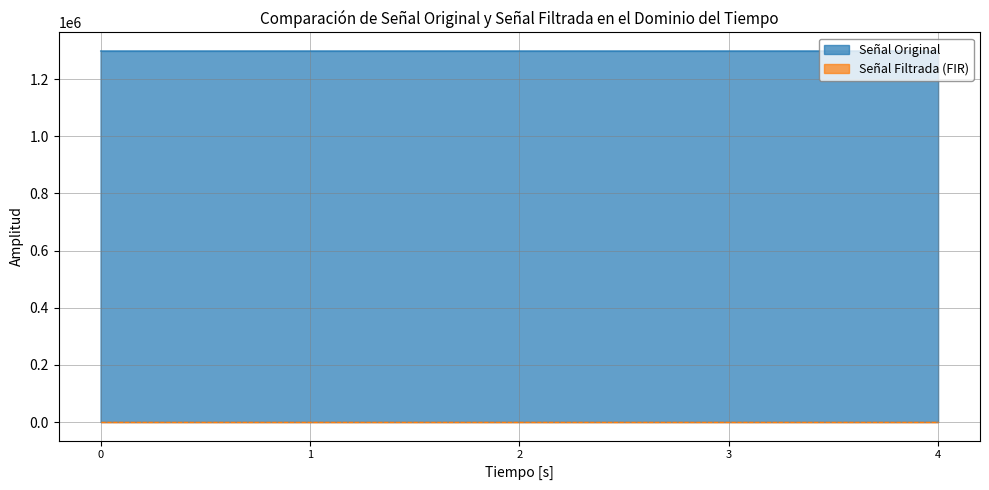

What is the maximum value for Señal Original?

1298942